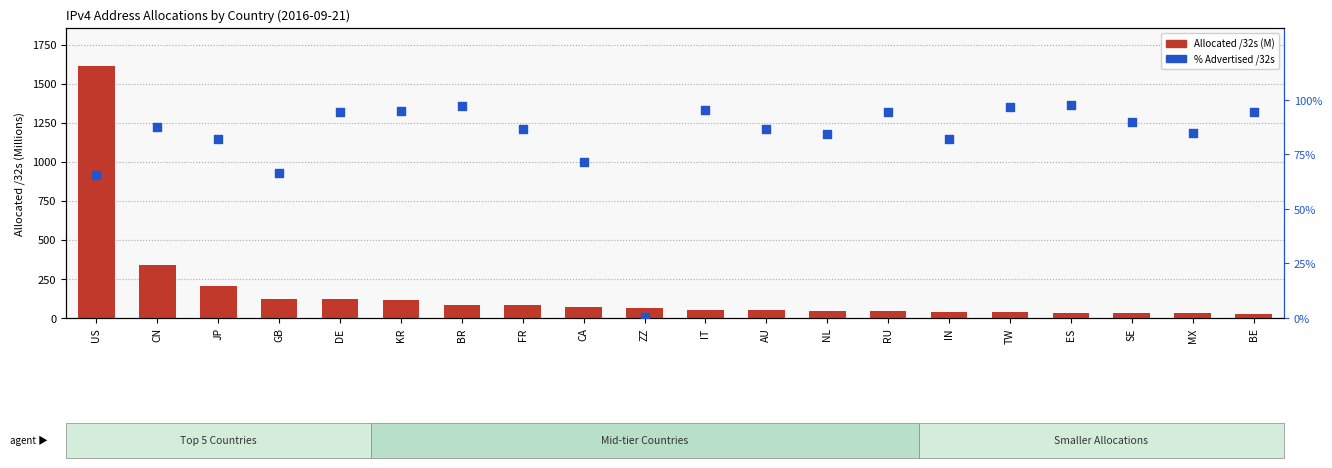

Which series reaches the minimum Y coordinate?

% Advertised /32s